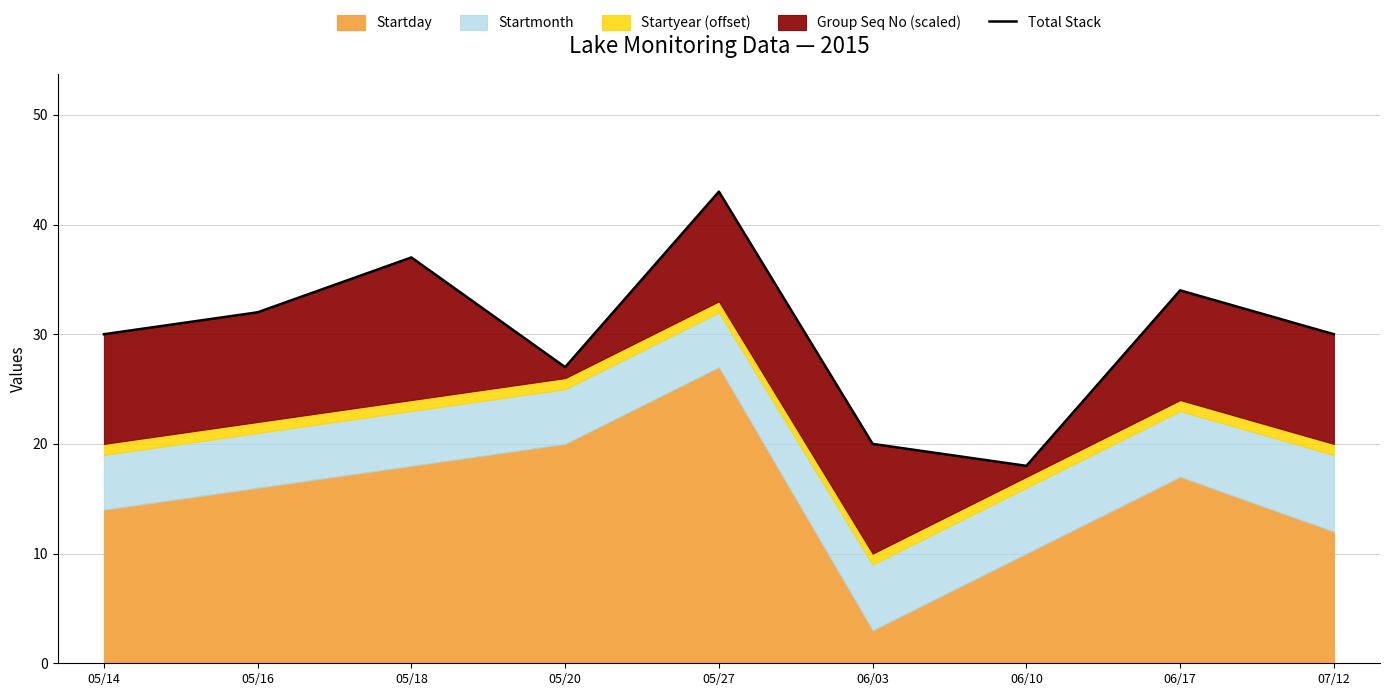

Which label corresponds to the smallest value in the chart?

06/10